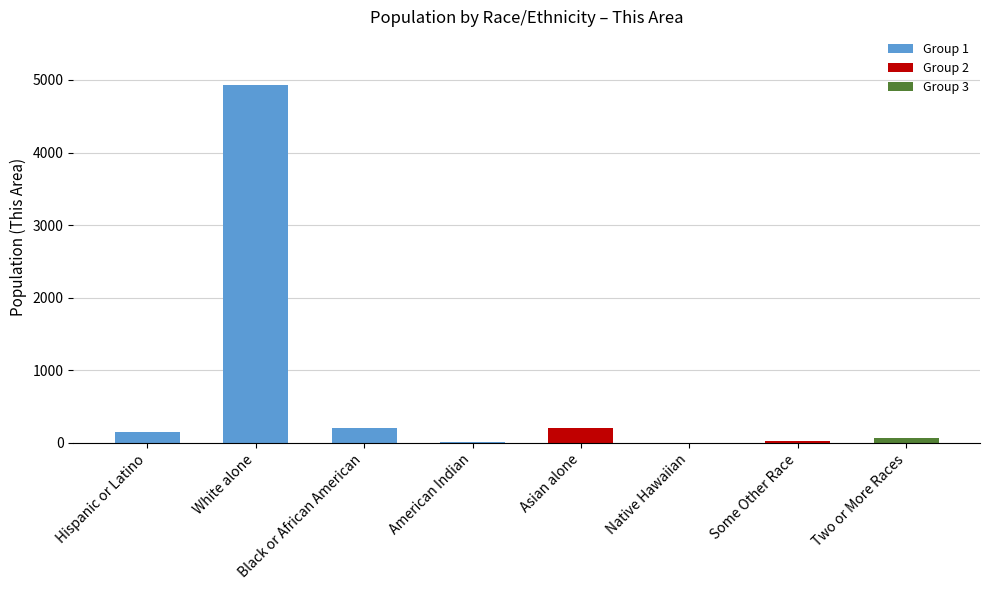

Between Black or African American and Two or More Races, which is larger?

Black or African American